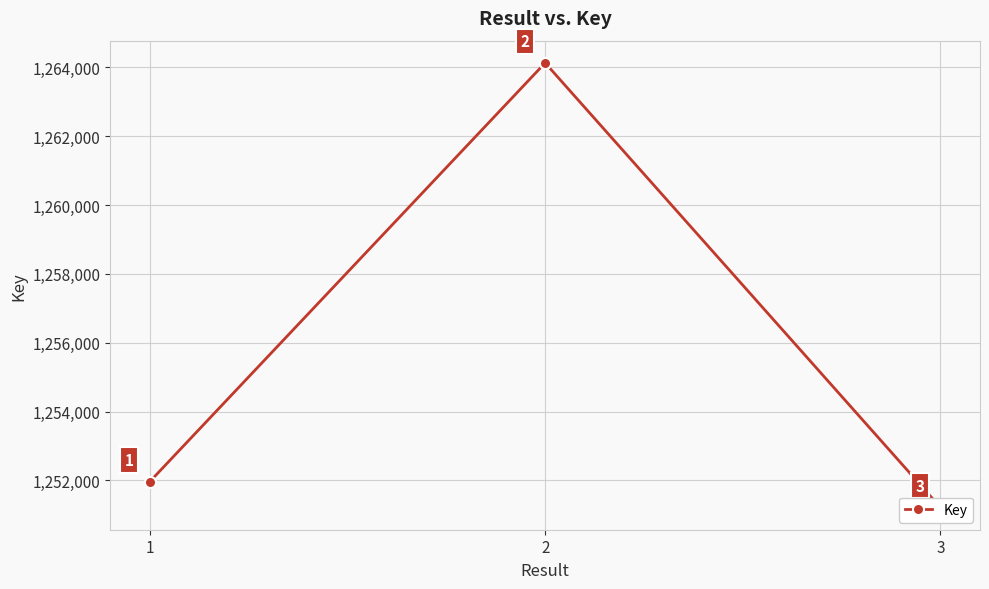

Which category has the lowest value across all series?

3